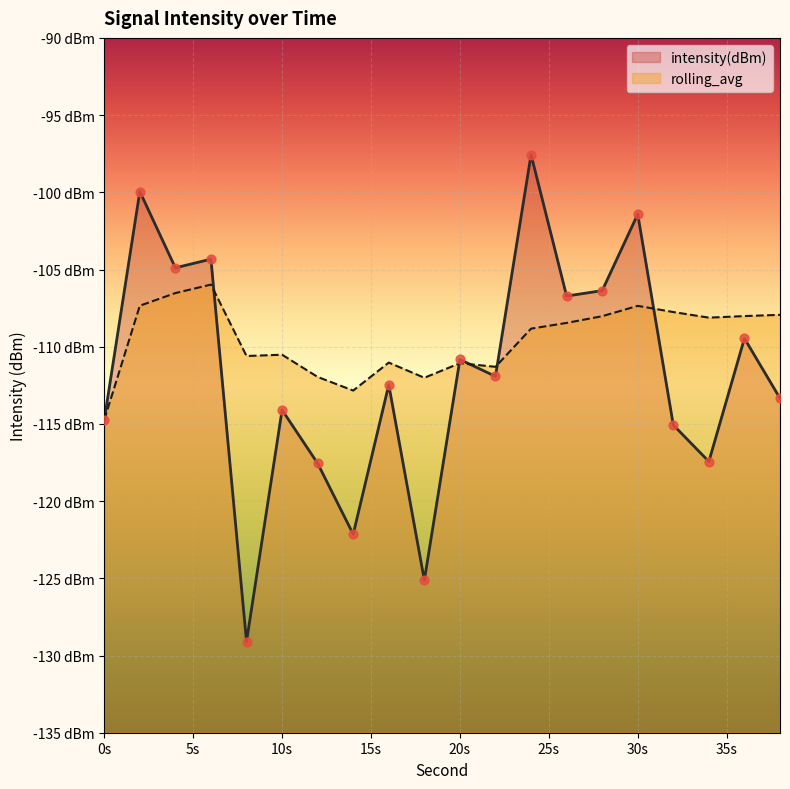

Is the value of rolling_avg at 26 greater than the value of intensity(dBm) at 2?

No